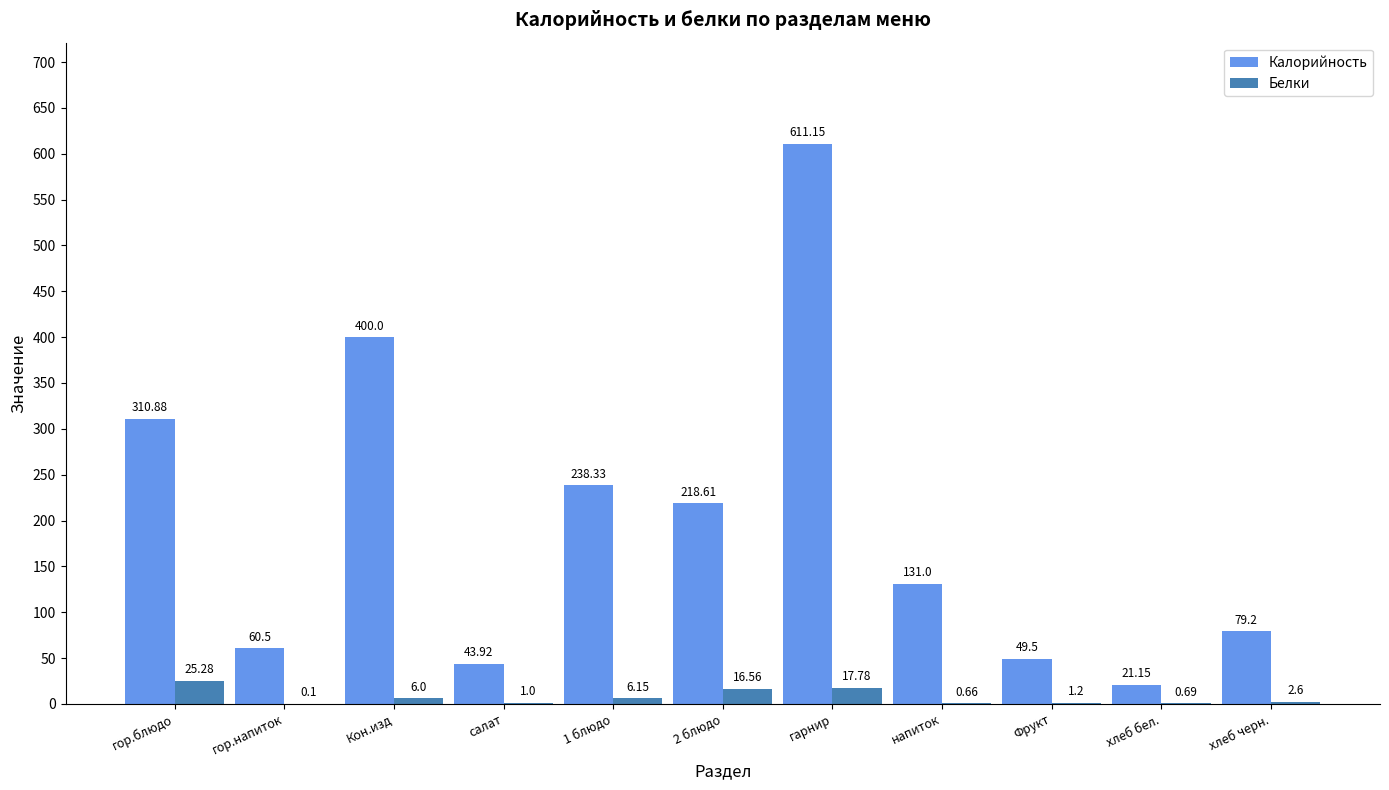

Which category has the highest value across all series?

гарнир